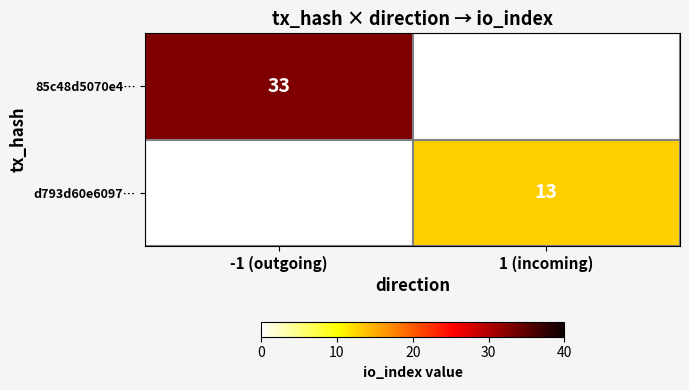

Is it true that d793d60e6097… equals 8 at 1 (incoming)?

False